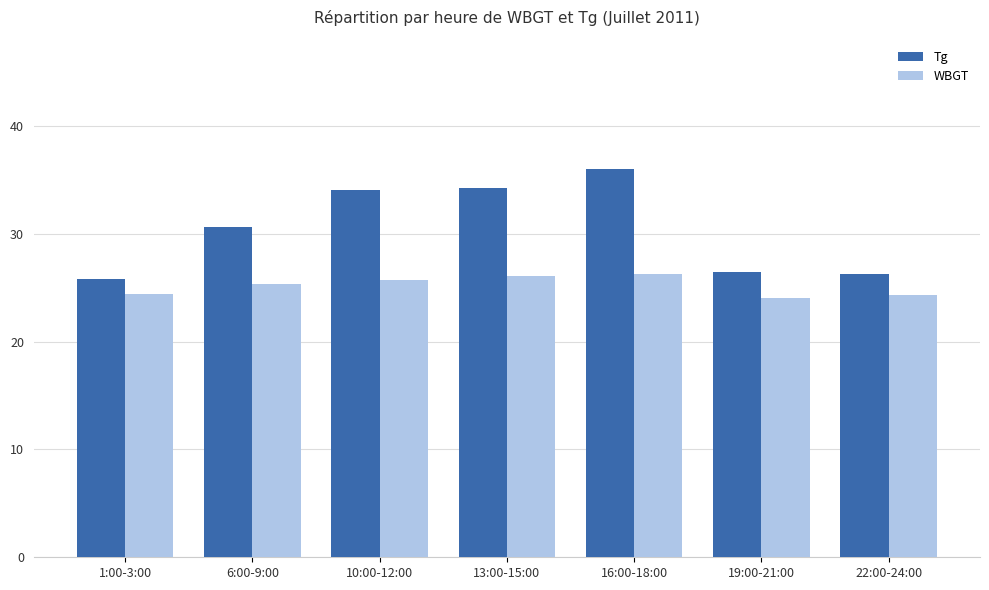

The value of WBGT at 1:00-3:00 is 24.4. True or false?

True